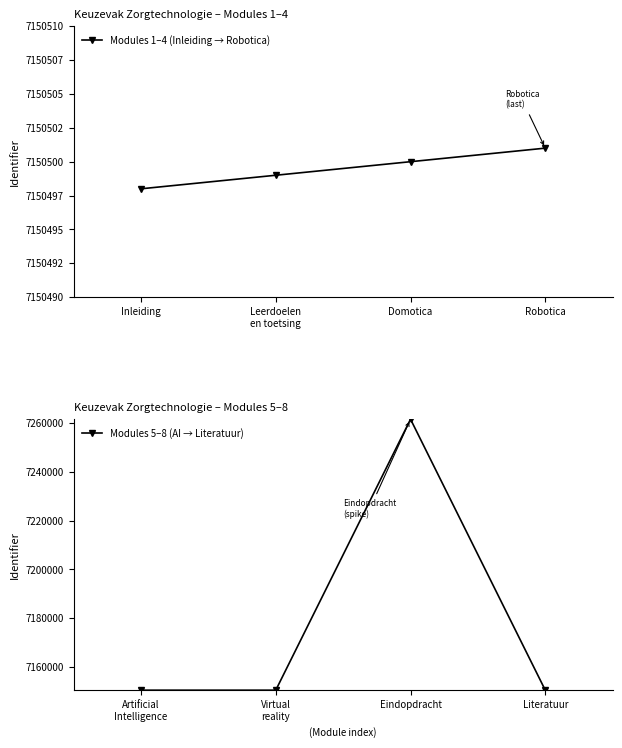

What is the difference between the maximum and second lowest values in the Modules 5–8 (AI → Literatuur) series?

111014